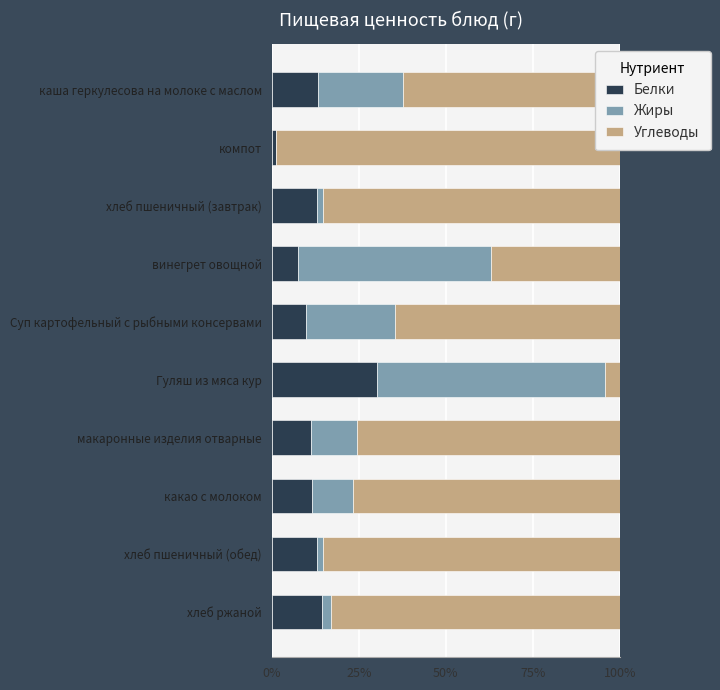

What is the difference between the maximum and minimum values in the Углеводы series?

94.5